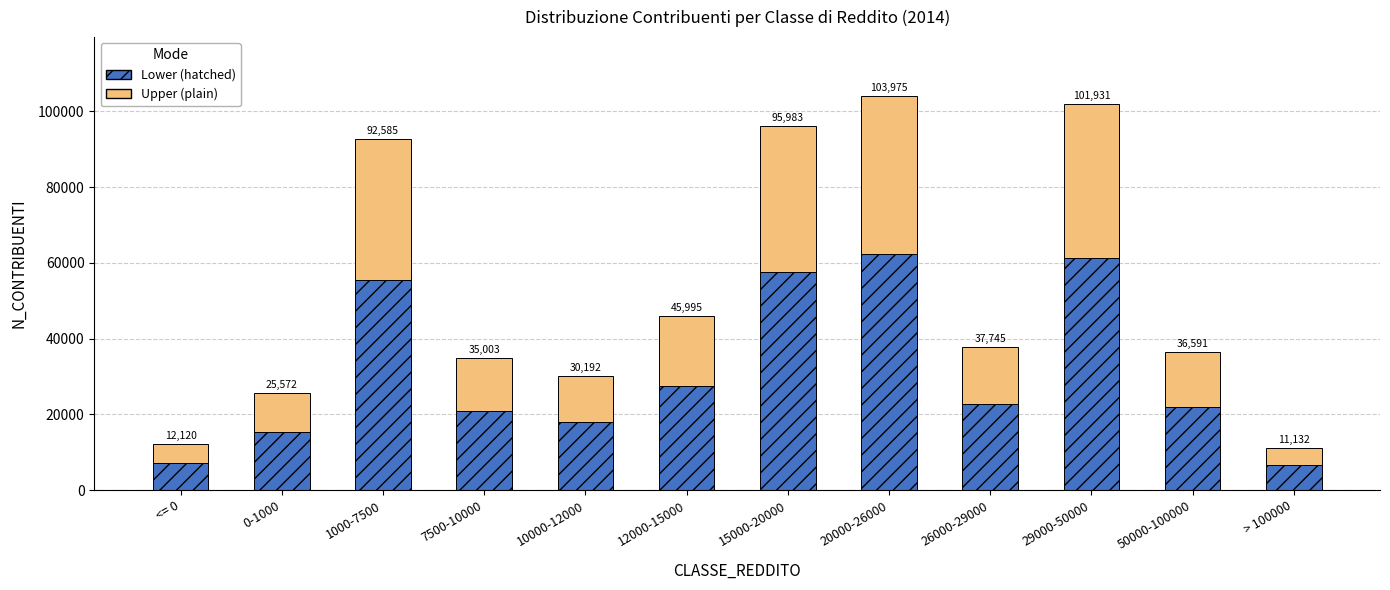

Does the chart contain stacked bars?

Yes